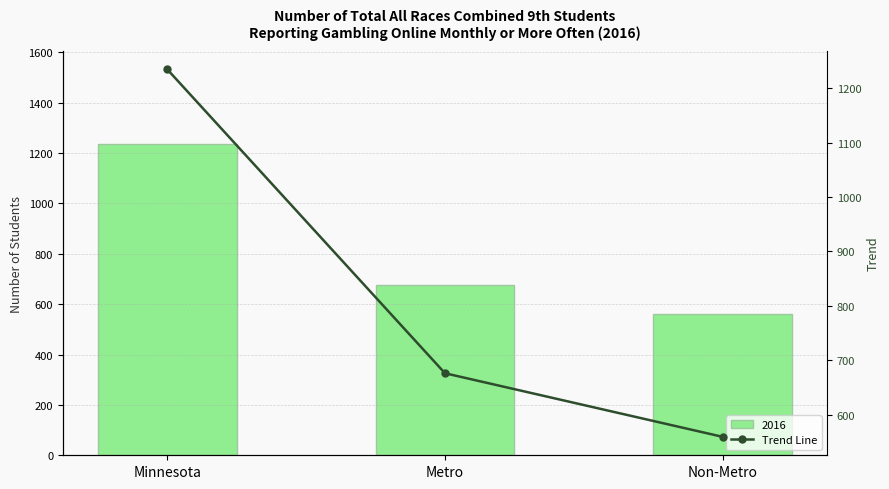

What is the difference between the maximum and minimum values?

676